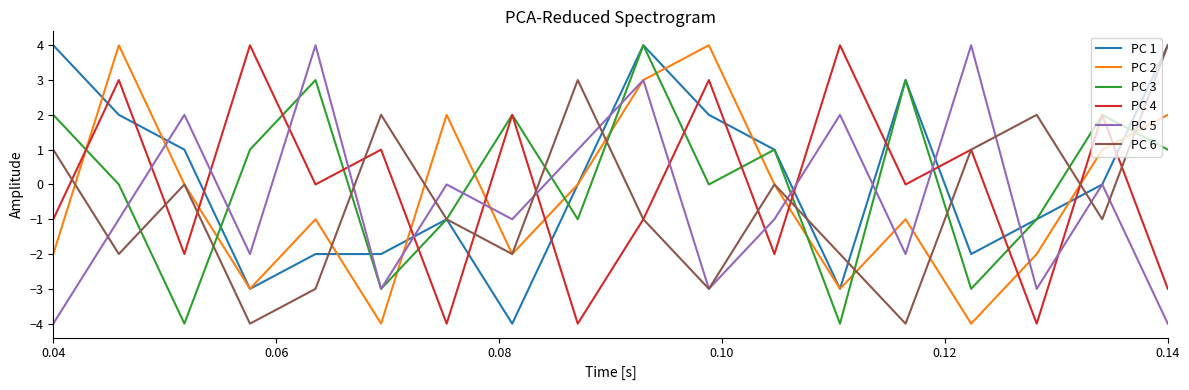

How many interior local peaks does the PC 4 series have?

8